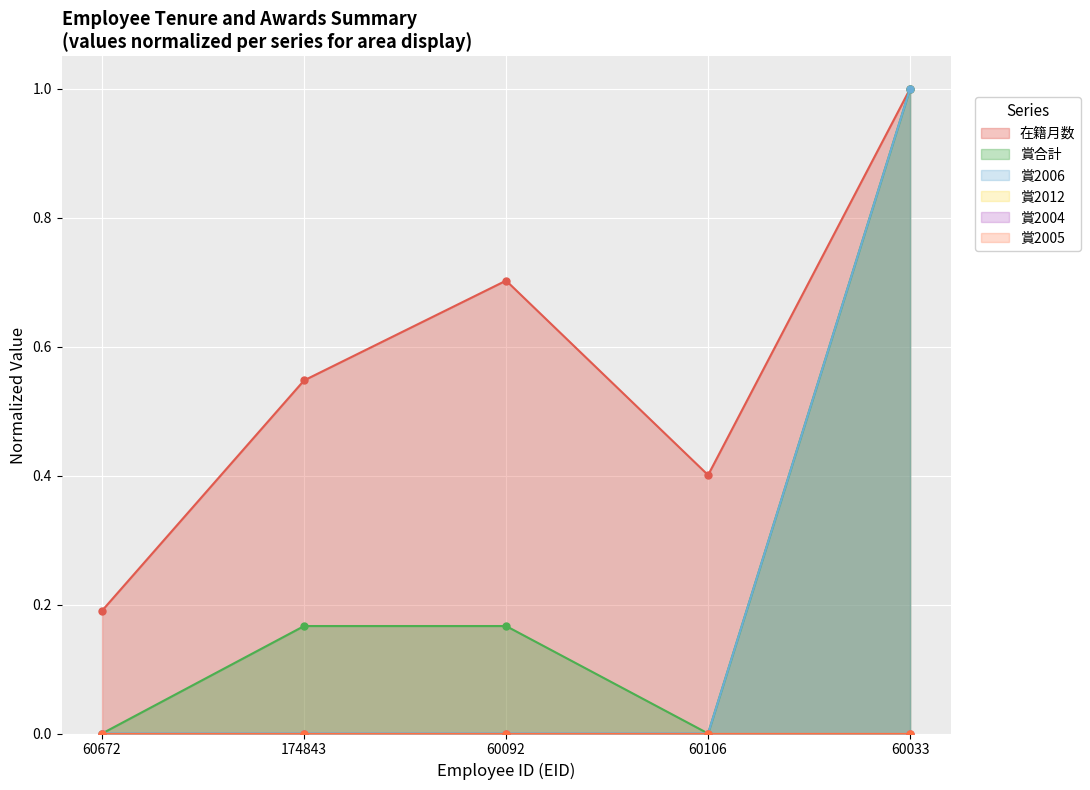

What is the value of the 在籍月数 point at the 2nd from the left?

0.5